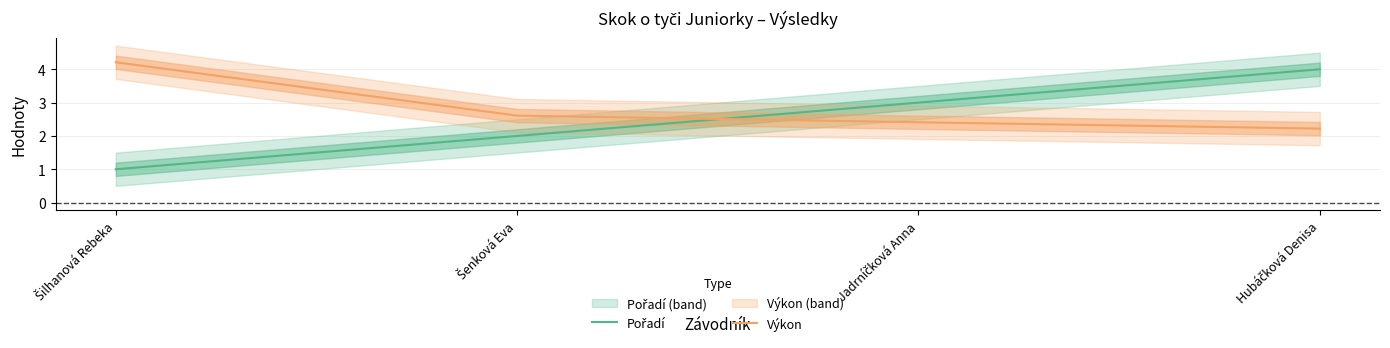

What are all the series names shown in the legend?

Pořadí, Výkon